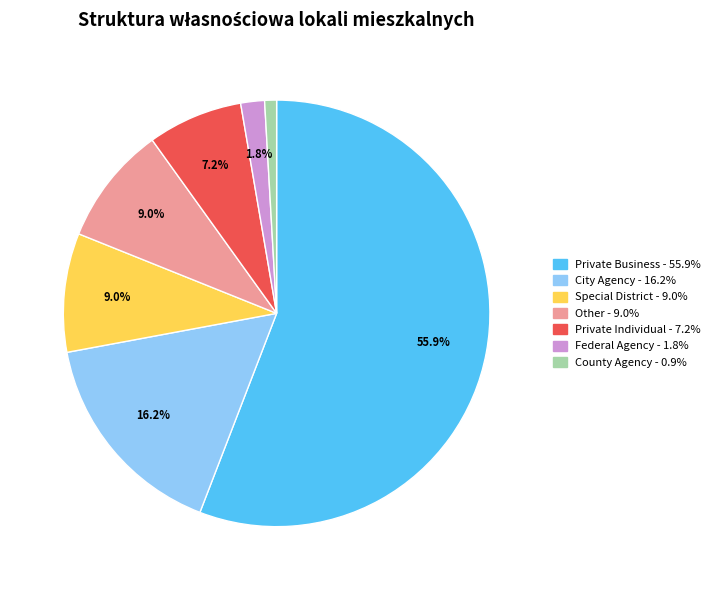

How many segments does this pie chart have?

7